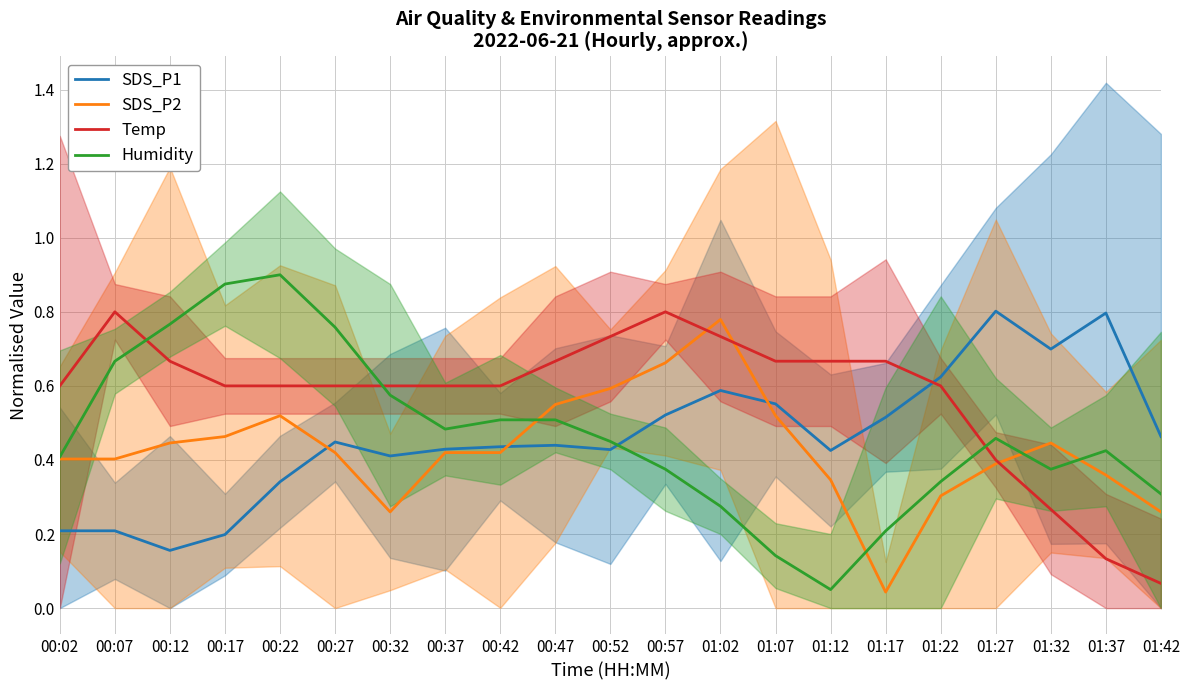

How many distinct data groups are displayed?

4